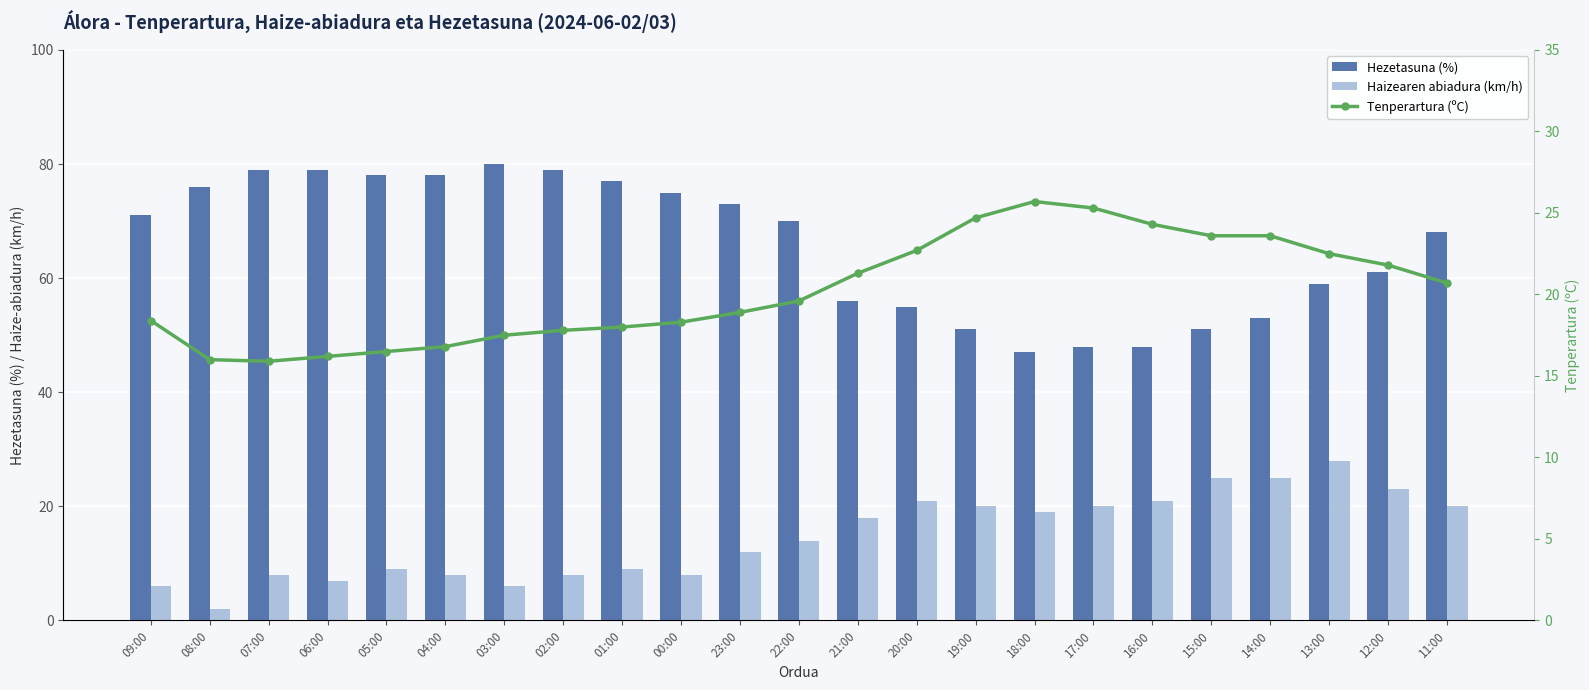

The value of Hezetasuna (%) at 21:00 is 79.9. True or false?

False